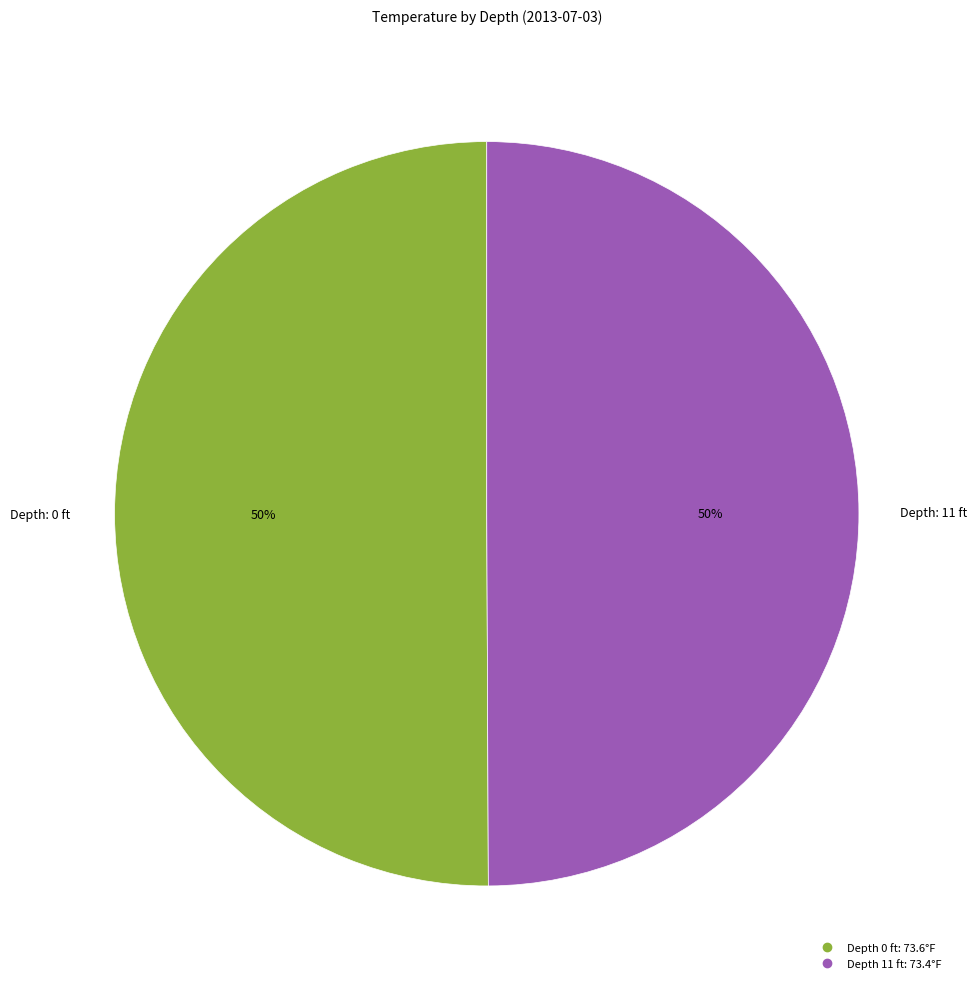

To the nearest percent, what is the average slice percentage?

50%